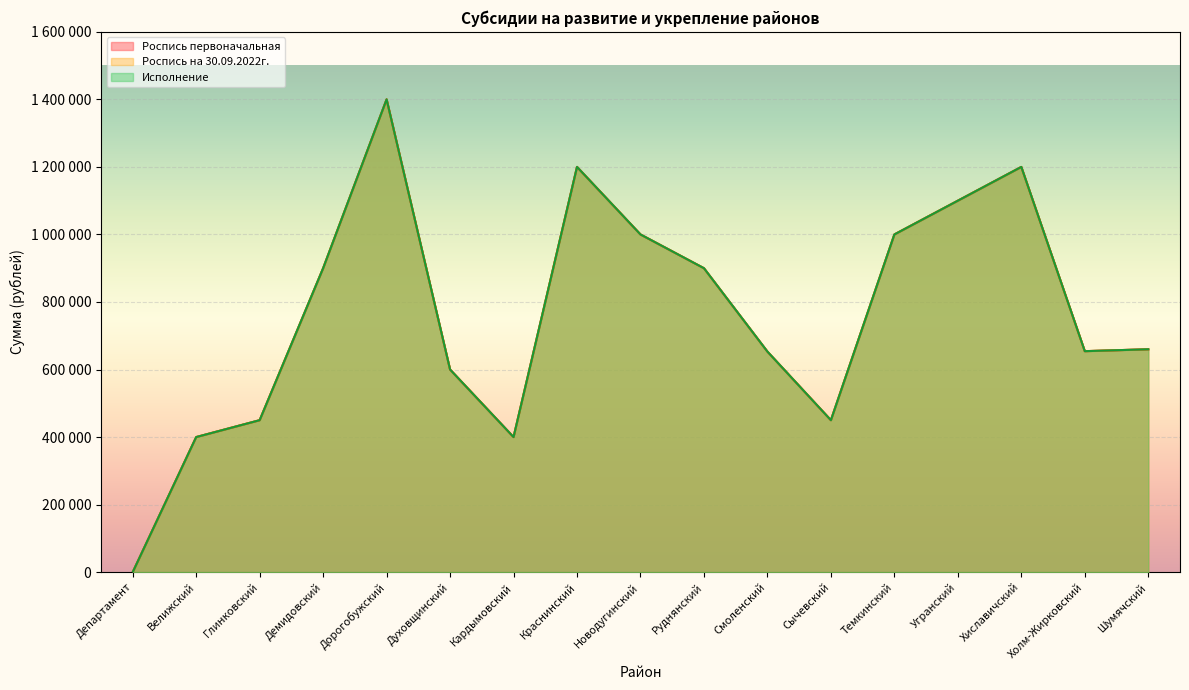

What is the label of the 17th point from the right?

Департамент